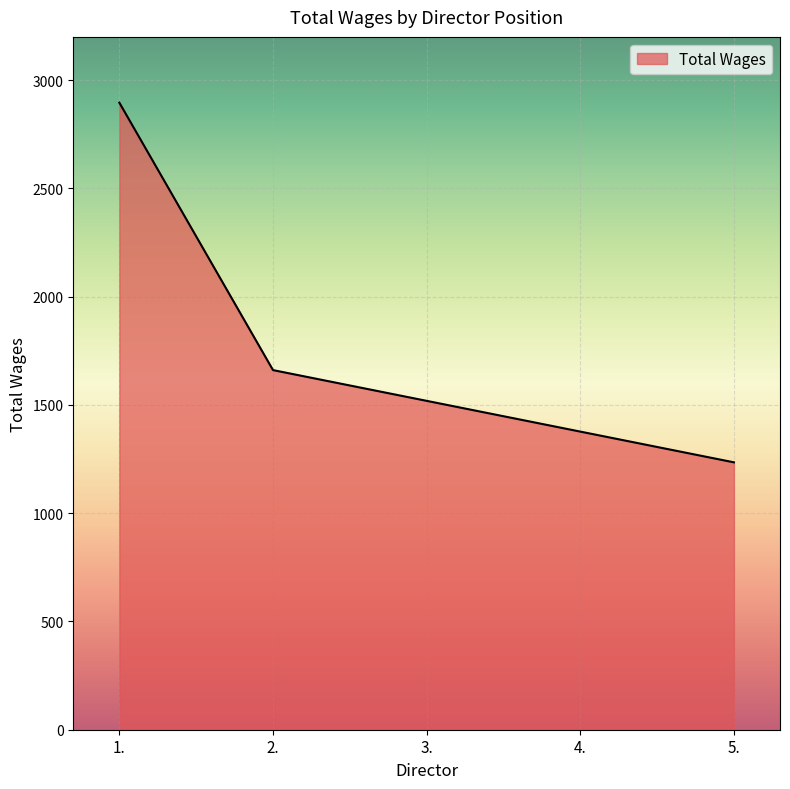

The chart shows a value of 667 at 2.. True or false?

False